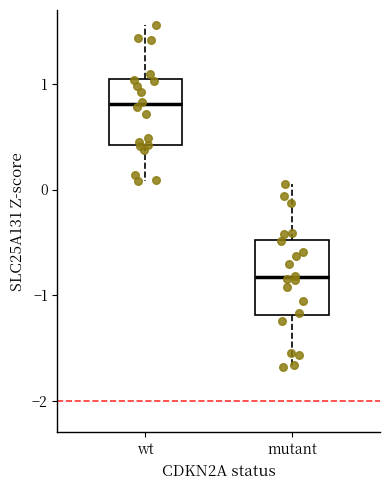

Where does the upper whisker of the box for wt end on the y-axis? The values are not printed on the chart, so give them approximately, as read against the axis.

1.6